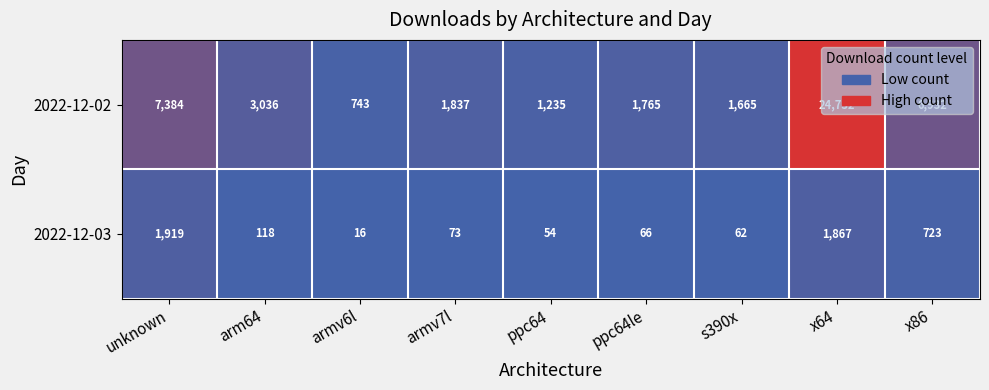

What is the spread (max minus min) of values at armv7l?

1764